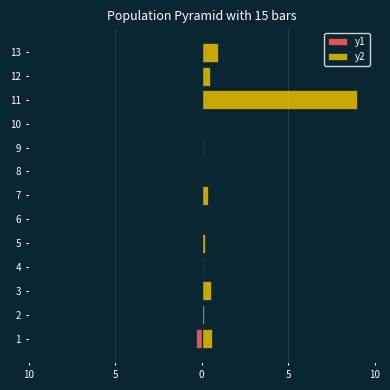

The value of y1 at 0 is -0.1. True or false?

False